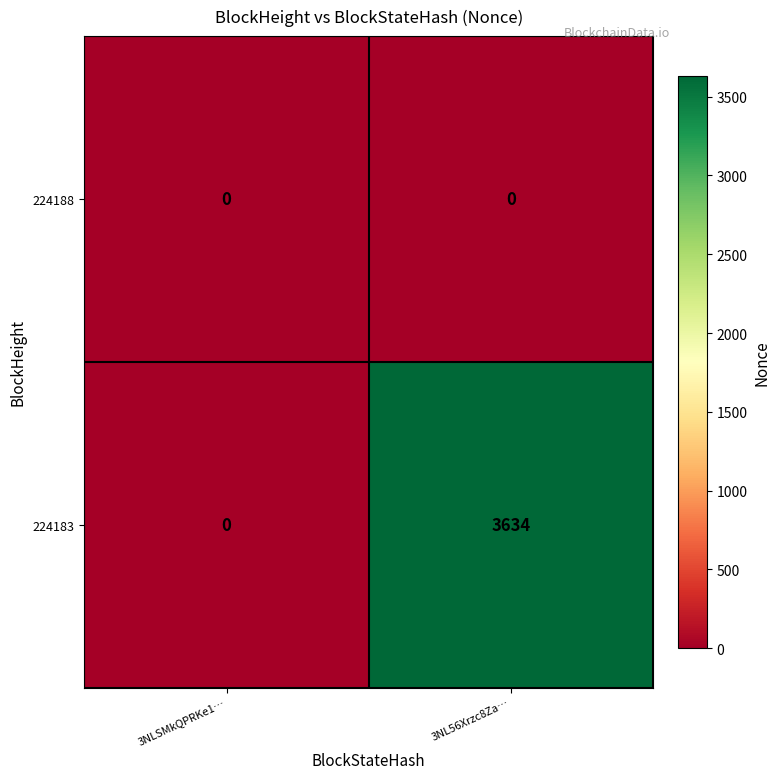

What is the sum of the 224183 values at 3NL56Xrzc8Za… and 3NLSMkQPRKe1…?

3634